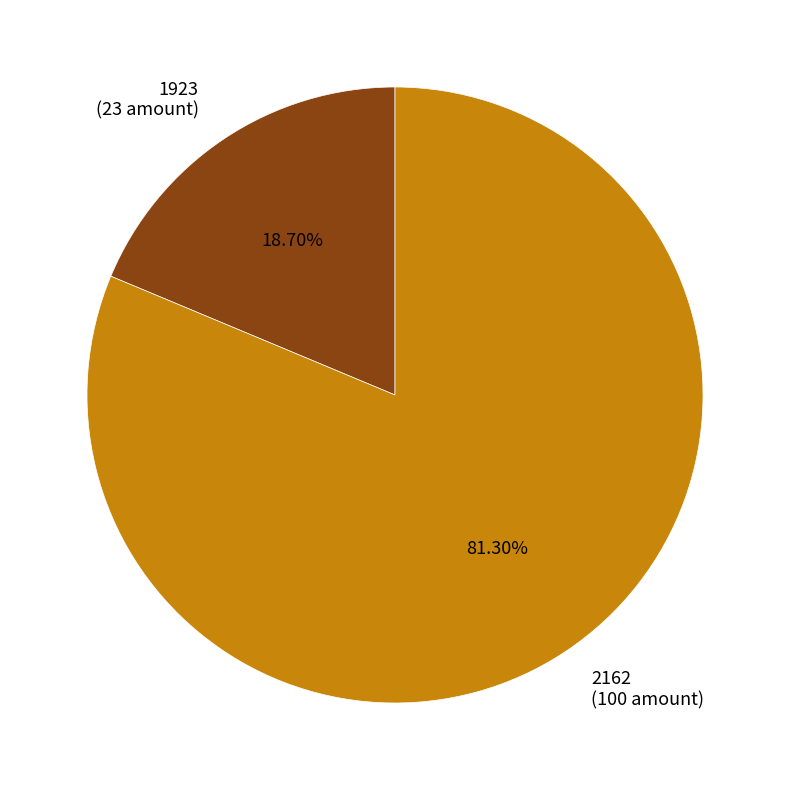

Is the sum of 2162 and 1923 greater than half?

Yes